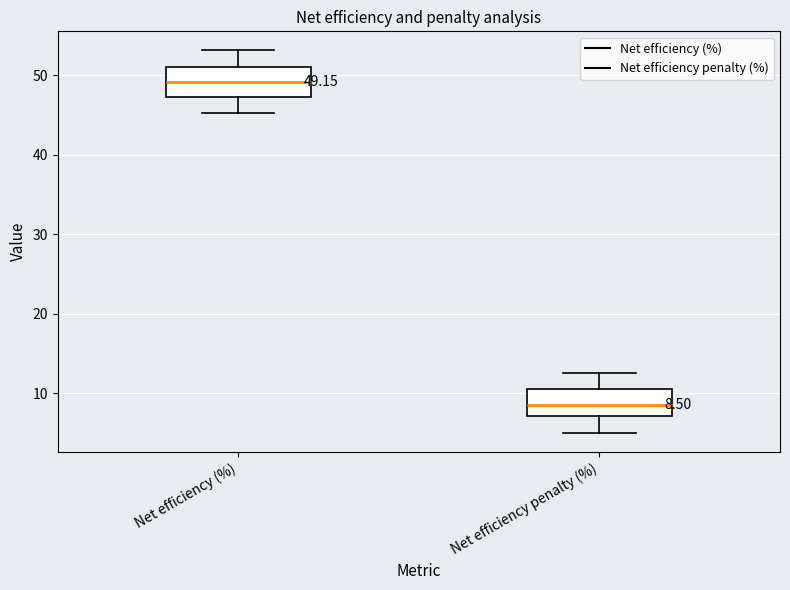

Which box has the highest median line?

Net efficiency (%)